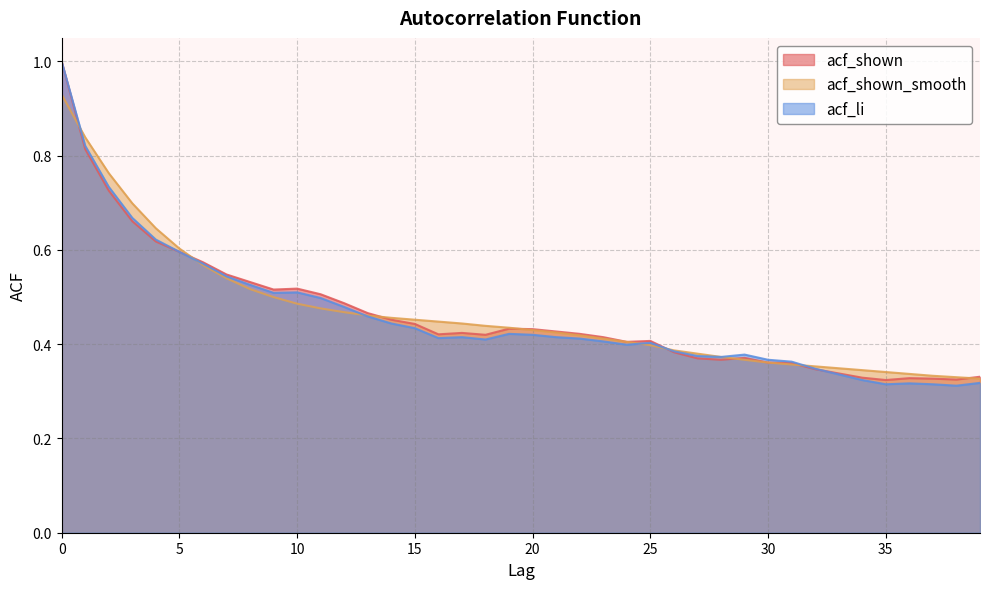

Between 34 and 35, which series saw the biggest shift?

acf_li